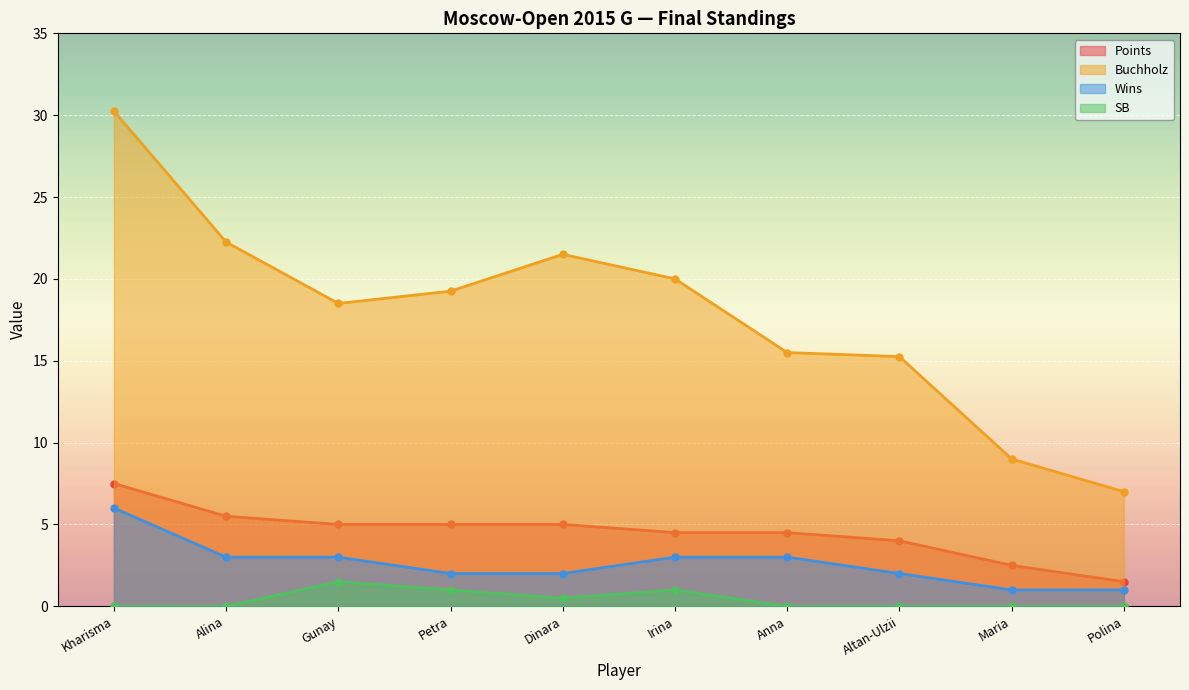

How many lines are shown in the chart?

4